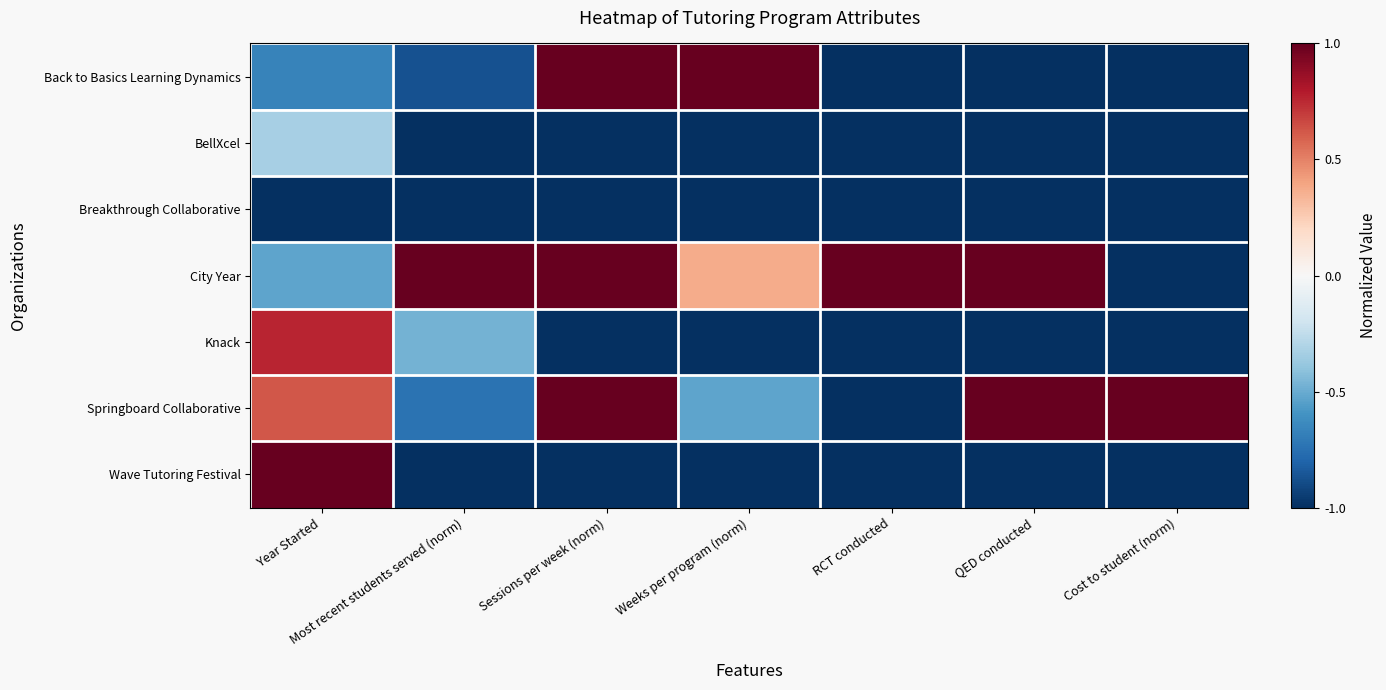

Reading left to right, transcribe all the data shown in this chart.

Back to Basics Learning Dynamics: Year Started=-0.7	Most recent students served (norm)=-0.9	Sessions per week (norm)=1.0	Weeks per program (norm)=1.0	RCT conducted=-1.0	QED conducted=-1.0	Cost to student (norm)=-1.0
BellXcel: Year Started=-0.3	Most recent students served (norm)=-1.0	Sessions per week (norm)=-1.0	Weeks per program (norm)=-1.0	RCT conducted=-1.0	QED conducted=-1.0	Cost to student (norm)=-1.0
Breakthrough Collaborative: Year Started=-1.0	Most recent students served (norm)=-1.0	Sessions per week (norm)=-1.0	Weeks per program (norm)=-1.0	RCT conducted=-1.0	QED conducted=-1.0	Cost to student (norm)=-1.0
City Year: Year Started=-0.5	Most recent students served (norm)=1.0	Sessions per week (norm)=1.0	Weeks per program (norm)=0.4	RCT conducted=1.0	QED conducted=1.0	Cost to student (norm)=-1.0
Knack: Year Started=0.8	Most recent students served (norm)=-0.5	Sessions per week (norm)=-1.0	Weeks per program (norm)=-1.0	RCT conducted=-1.0	QED conducted=-1.0	Cost to student (norm)=-1.0
Springboard Collaborative: Year Started=0.6	Most recent students served (norm)=-0.7	Sessions per week (norm)=1.0	Weeks per program (norm)=-0.5	RCT conducted=-1.0	QED conducted=1.0	Cost to student (norm)=1.0
Wave Tutoring Festival: Year Started=1.0	Most recent students served (norm)=-1.0	Sessions per week (norm)=-1.0	Weeks per program (norm)=-1.0	RCT conducted=-1.0	QED conducted=-1.0	Cost to student (norm)=-1.0